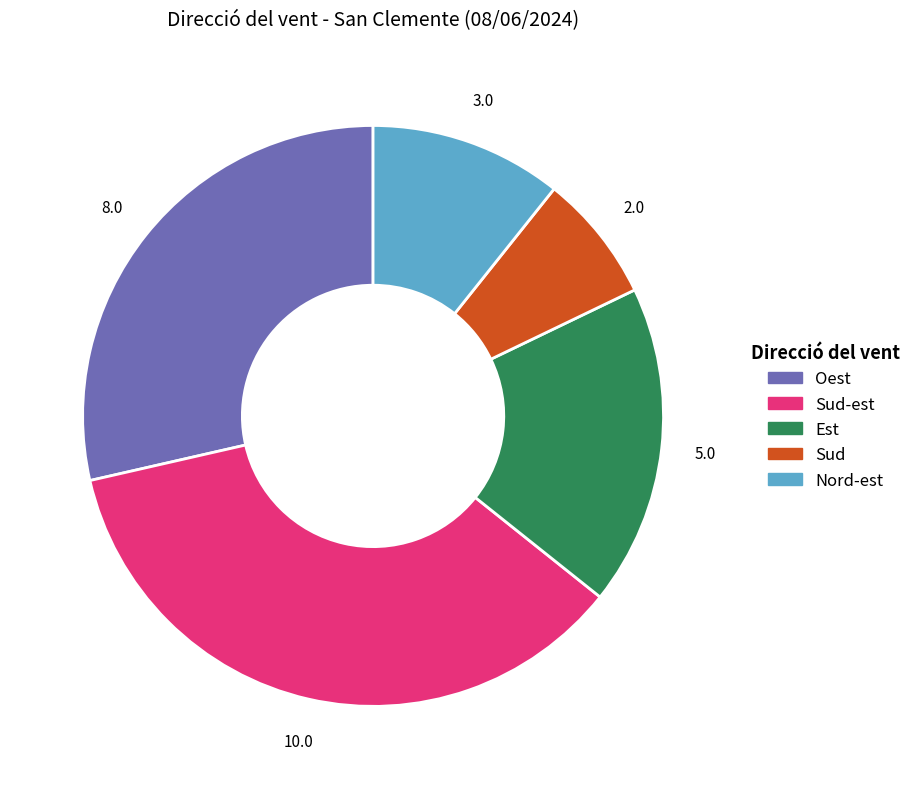

Is there a majority slice in this chart?

No